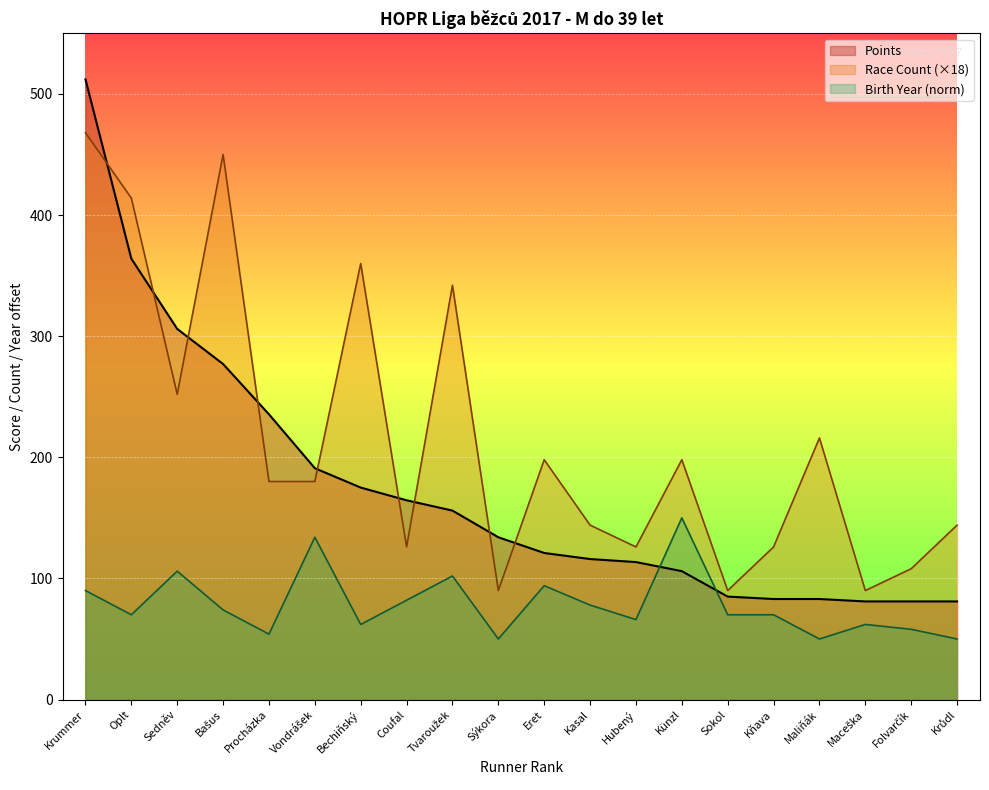

What is the label of the 16th point from the right?

Procházka